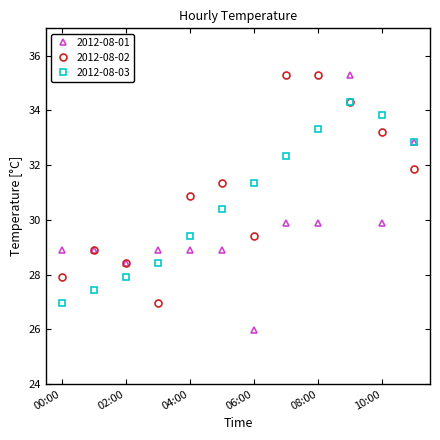

Does the chart display data point markers on the line(s)?

Yes